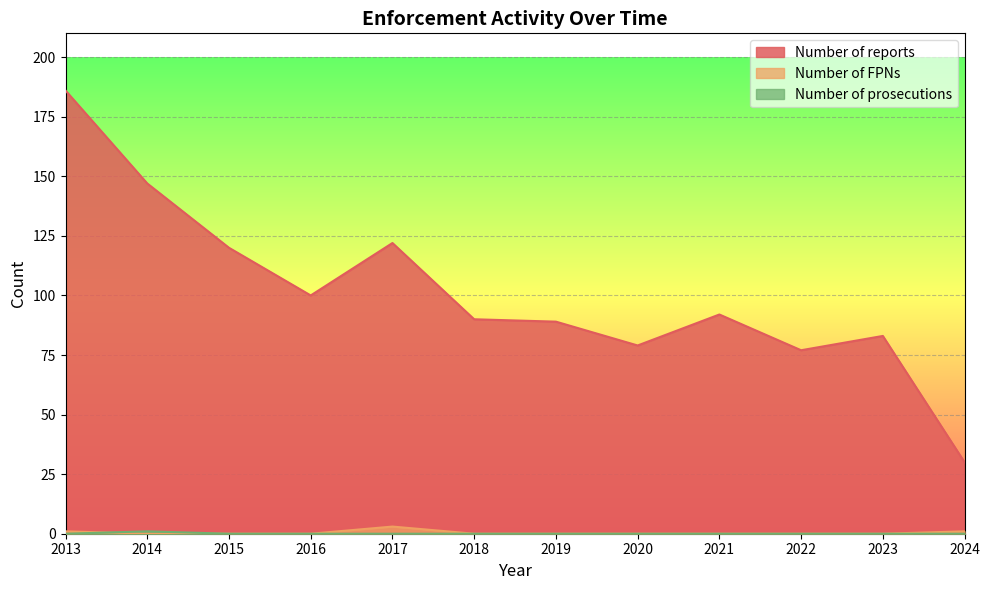

What is the difference between the second highest and second lowest values in the Number of FPNs series?

1